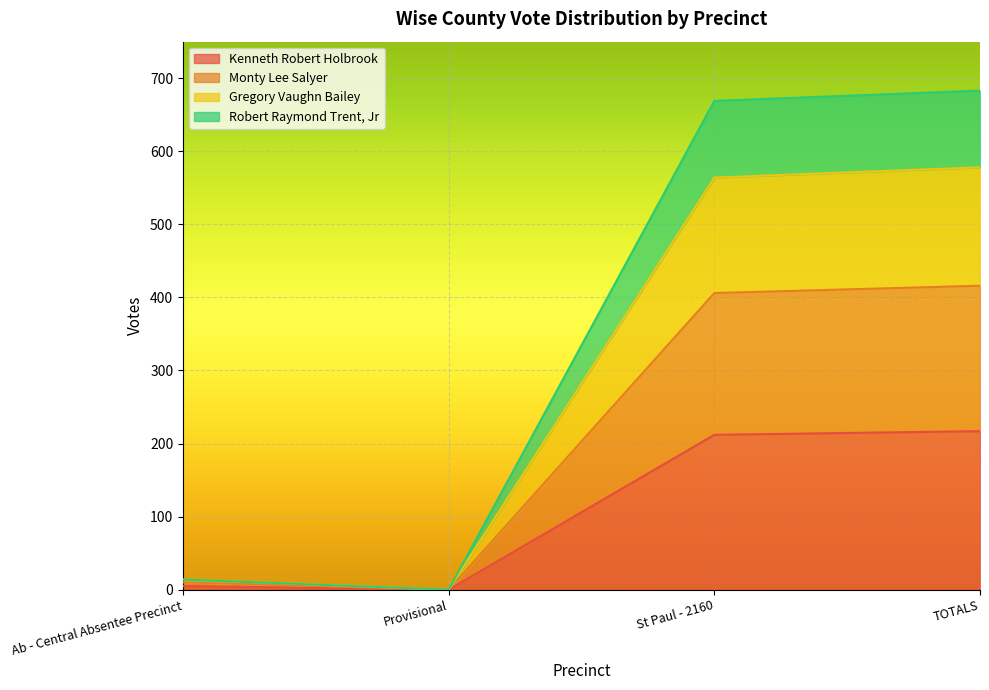

How many data points in Kenneth Robert Holbrook are less than 212?

2